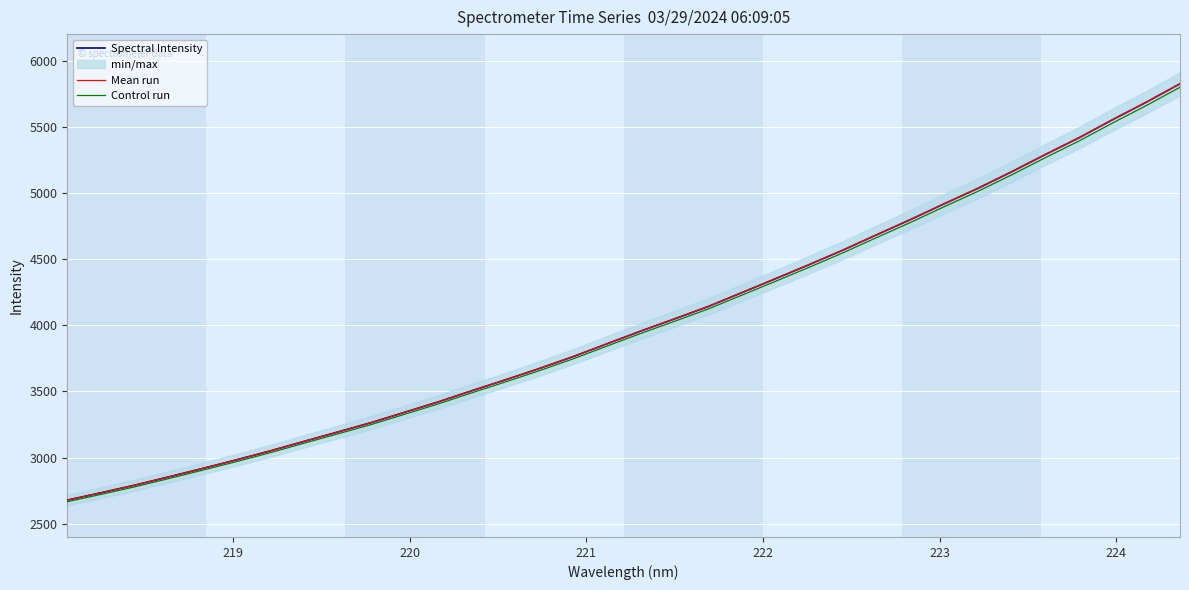

How many data points in Spectral Intensity are less than 3956?

17